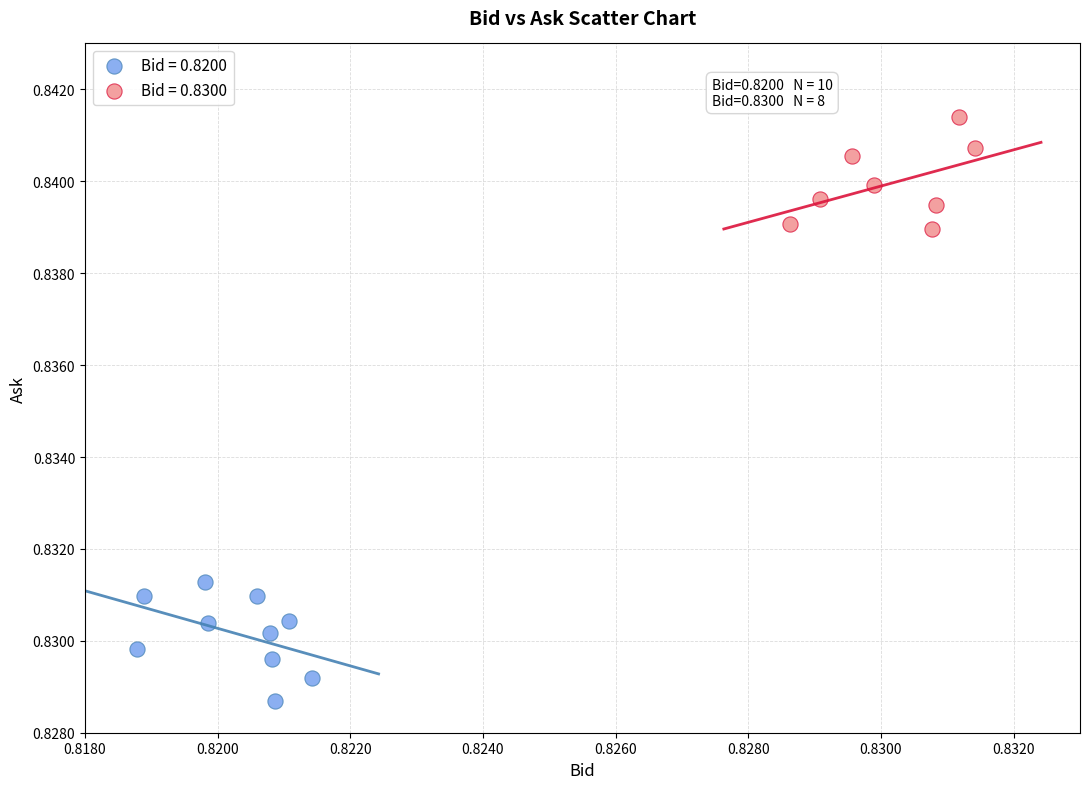

Which series reaches the maximum Y coordinate?

Bid = 0.8300